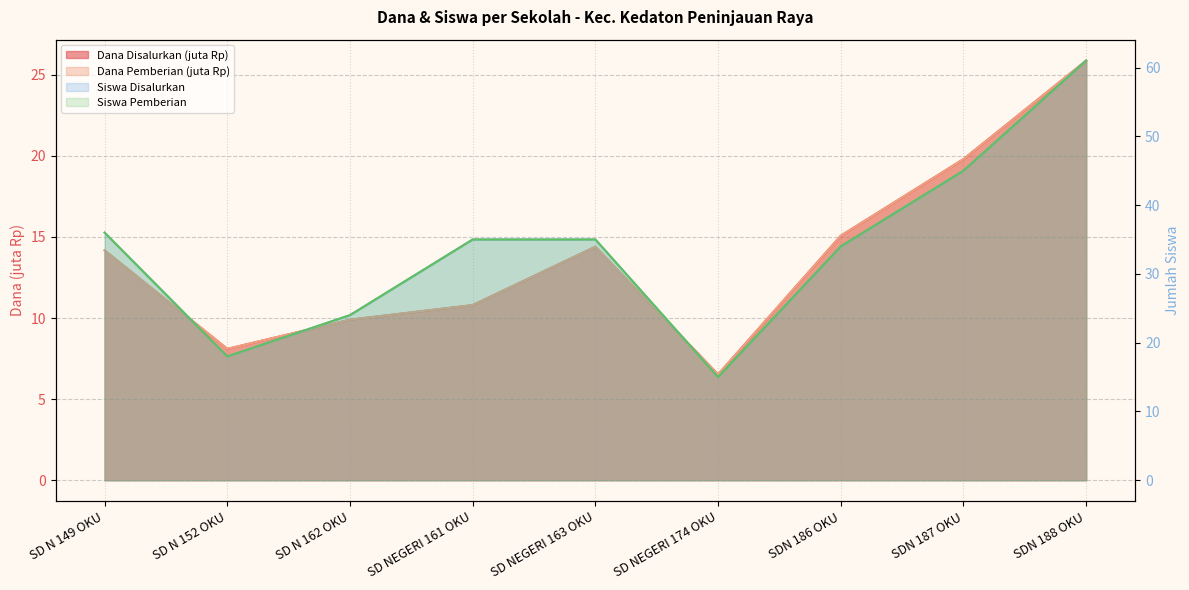

What is the spread (max minus min) of values at SDN 188 OKU?

35.1